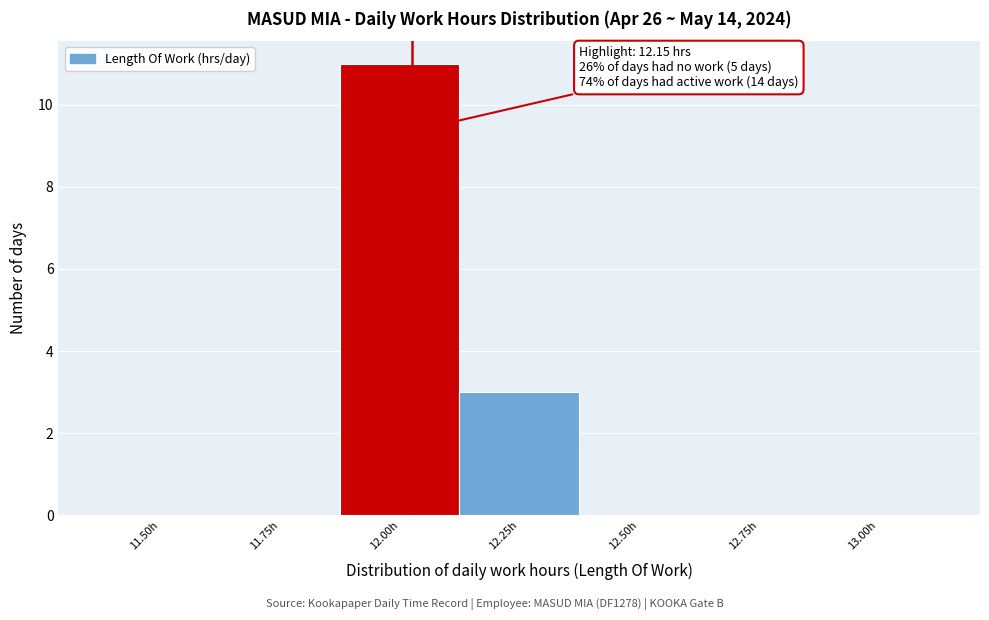

Reading right to left, transcribe all the data shown in this chart.

13.00h=0	12.75h=0	12.50h=0	12.25h=3	12.00h=11	11.75h=0	11.50h=0